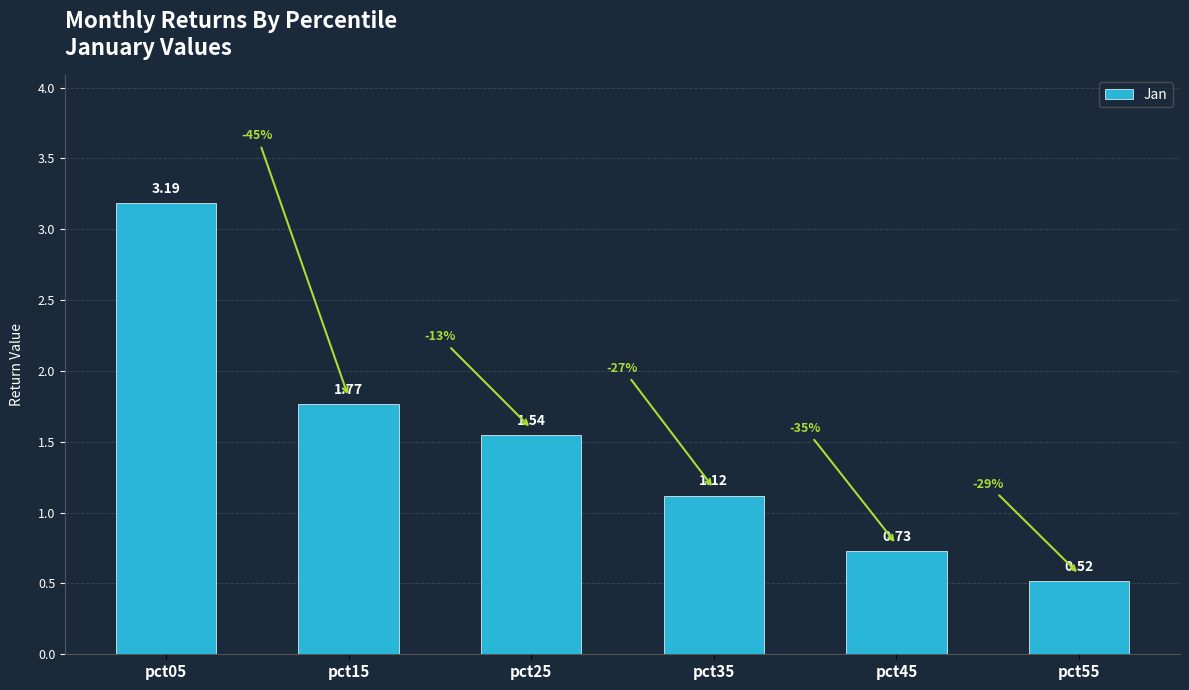

What is the change in value from pct25 to pct55?

-1.0